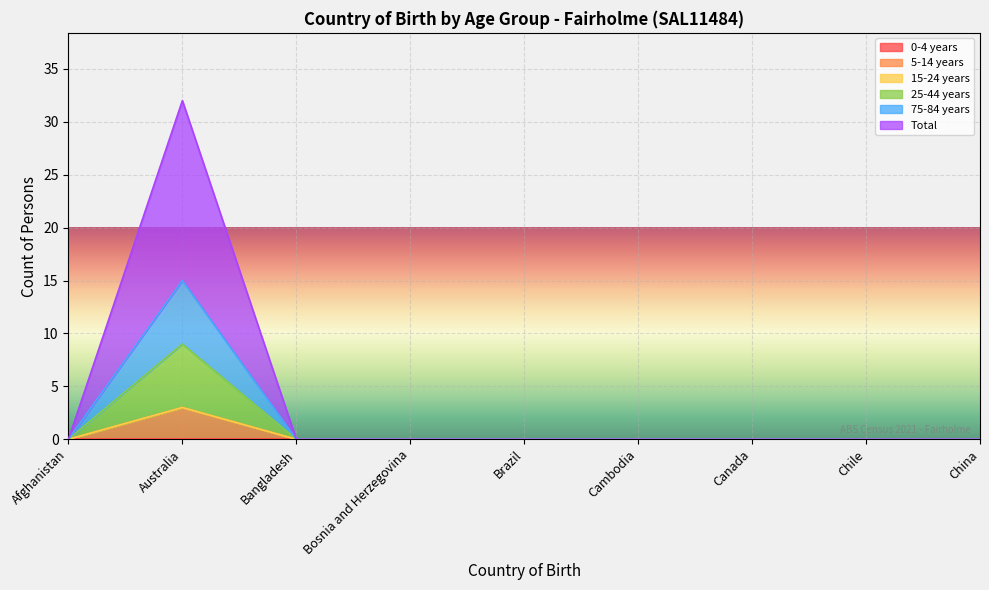

Count the 5-14 years values in the range 0 to 1.

8